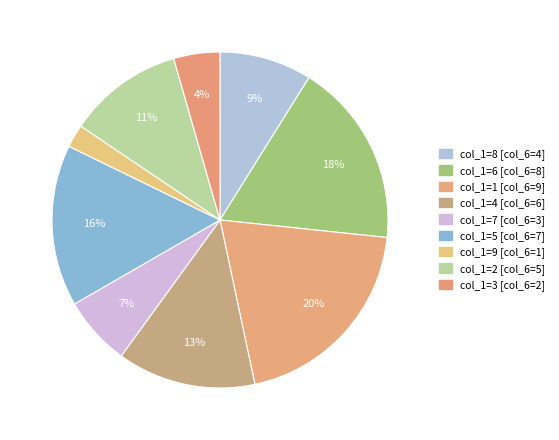

Rank the categories by value from lowest to highest.

9, 3, 7, 8, 2, 4, 5, 6, 1